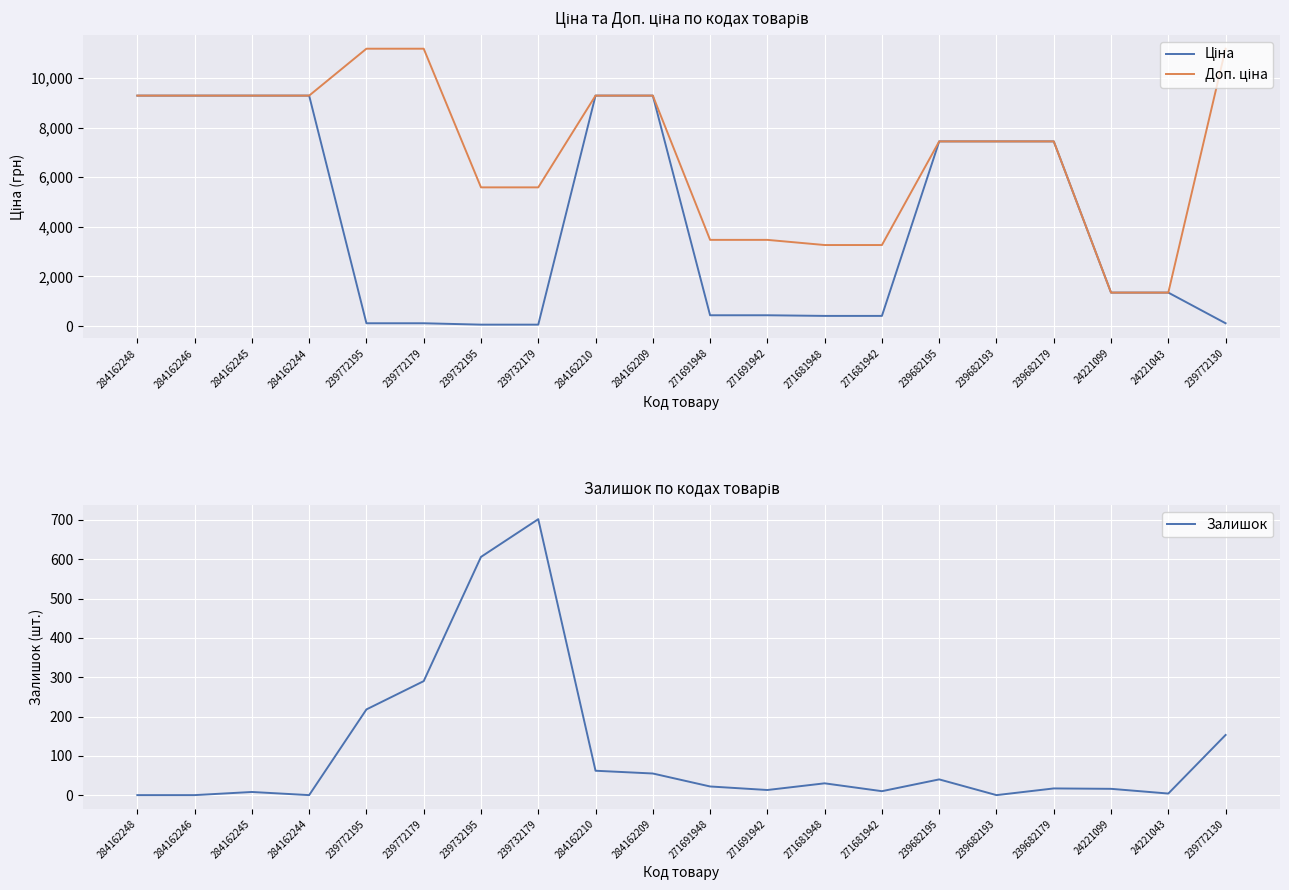

How many distinct data groups are displayed?

3